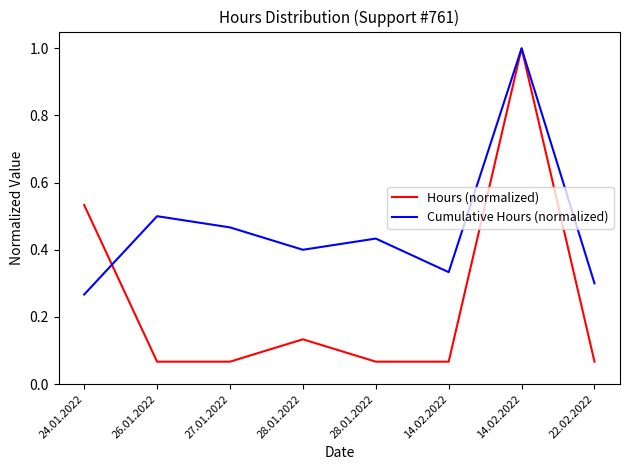

List the series in order of their overall mean, highest first.

Cumulative Hours (normalized), Hours (normalized)